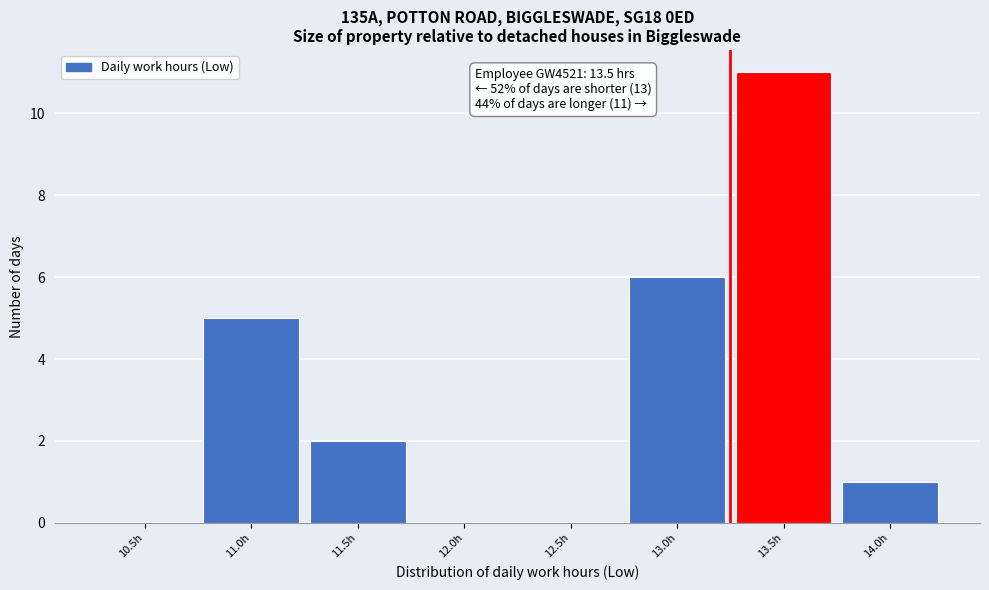

Reading right to left, extract all data points from this chart.

14.0h=1	13.5h=11	13.0h=6	12.5h=0	12.0h=0	11.5h=2	11.0h=5	10.5h=0